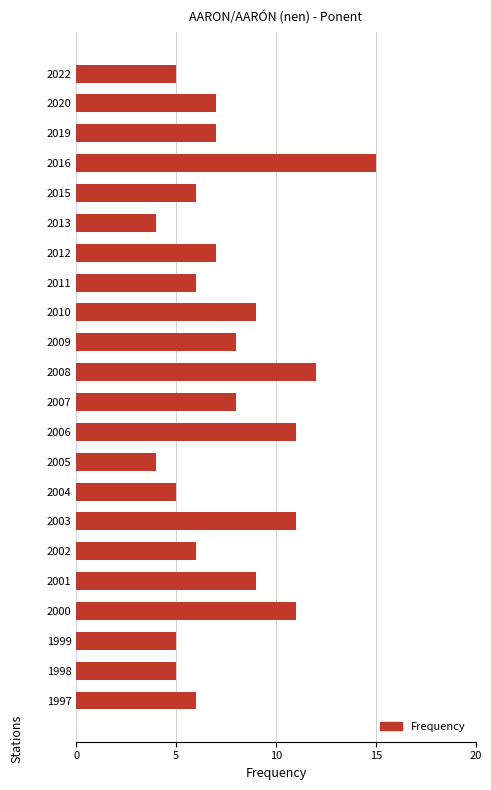

What is the value of the 14th bar from the top?

4